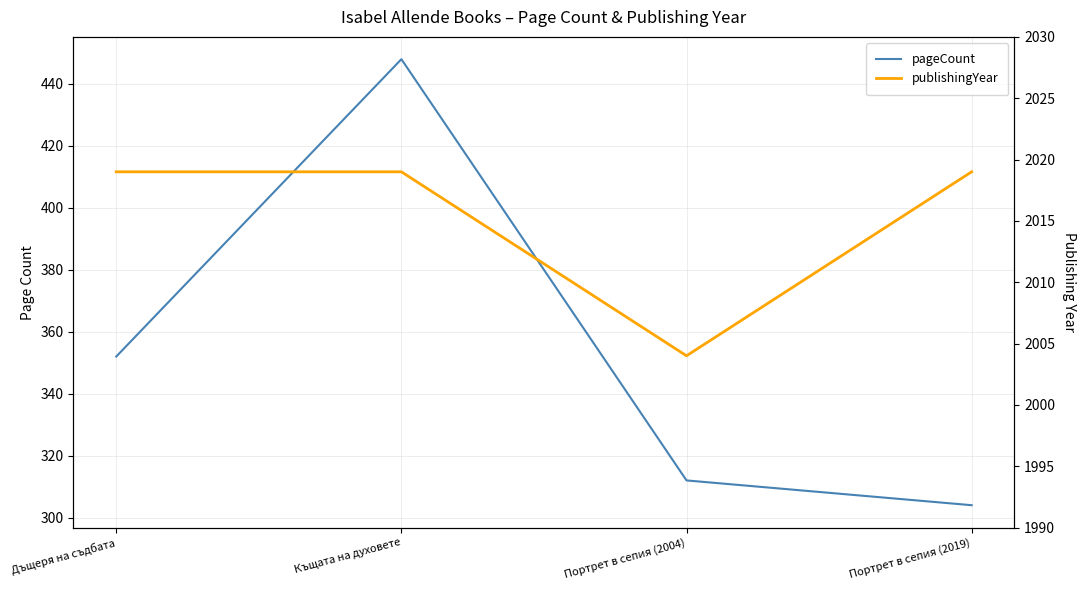

How many lines are shown in the chart?

2